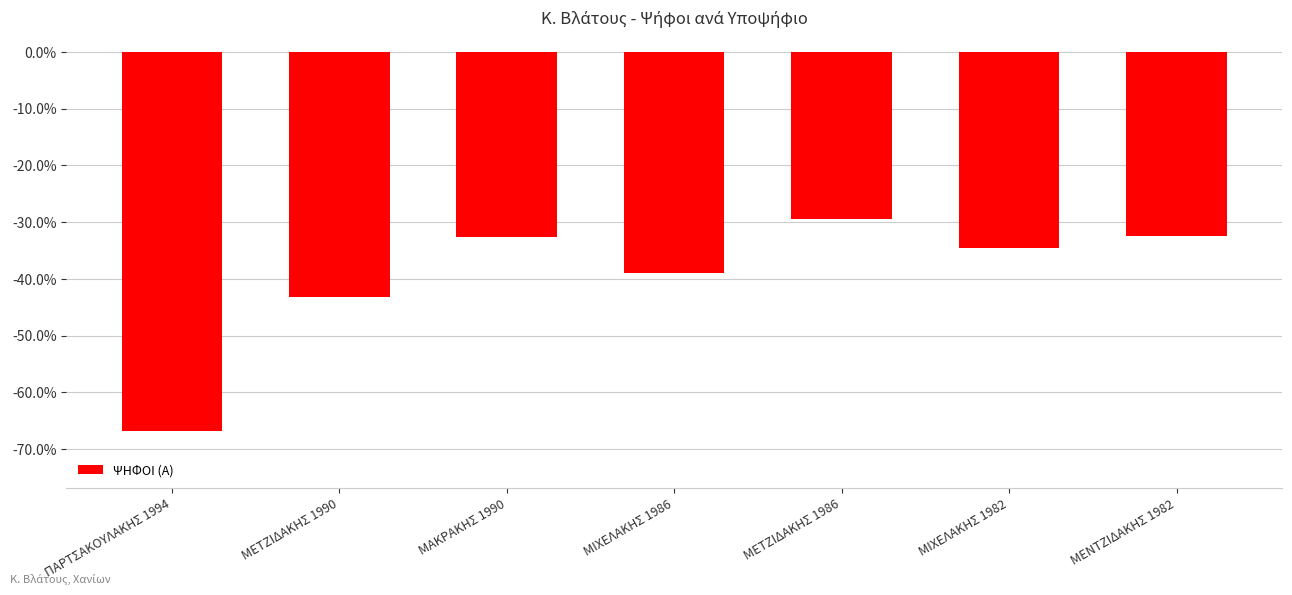

What value does the data have at ΜΙΧΕΛΑΚΗΣ 1986?

-38.9